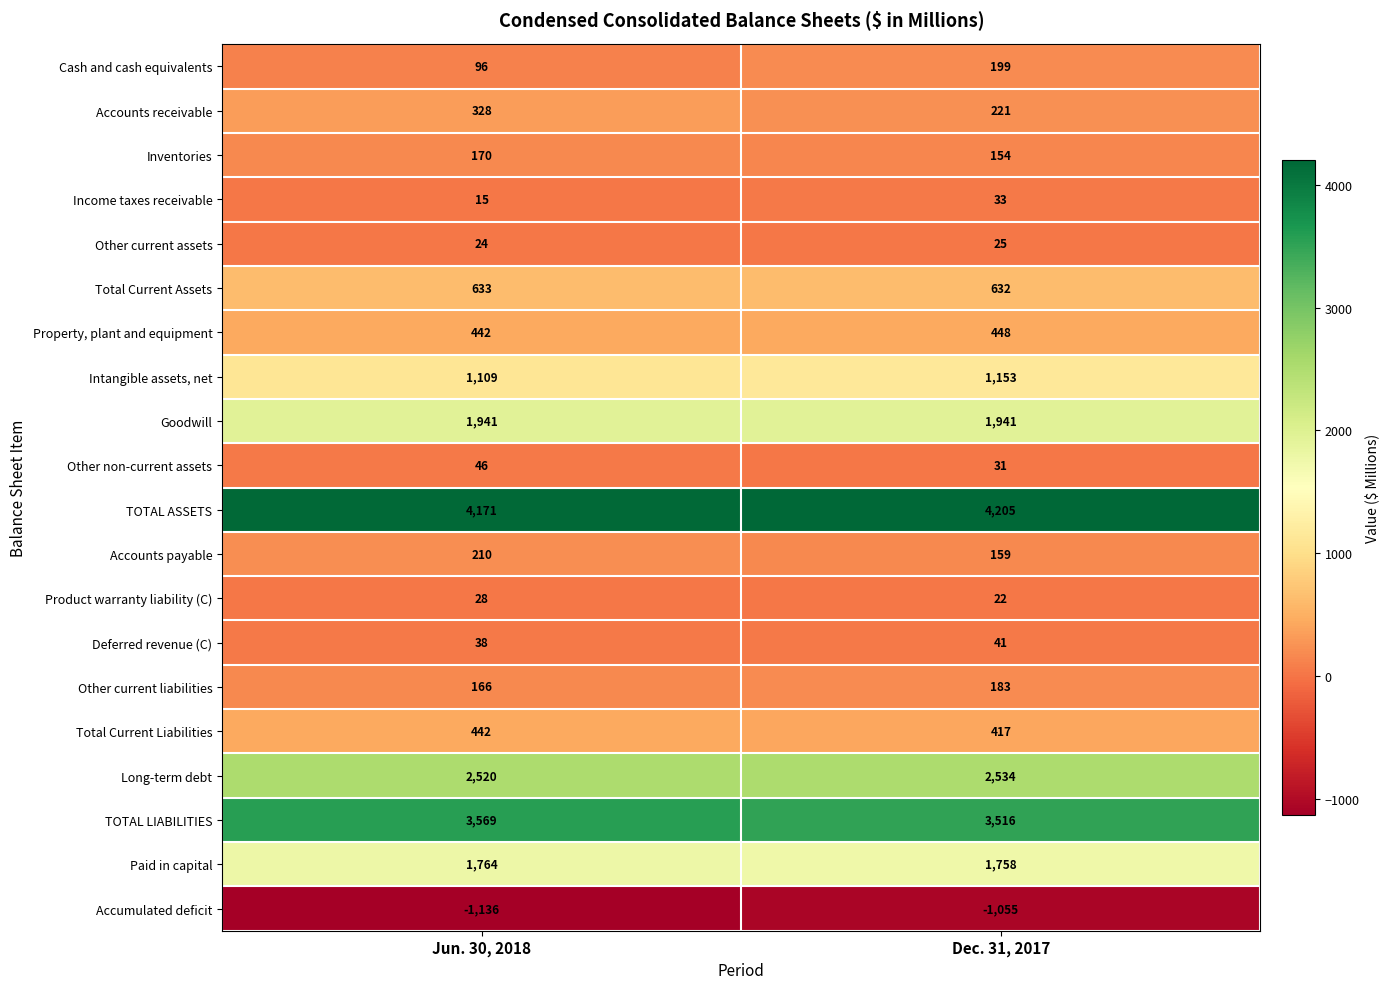

At which category is the sum across all series the highest?

Dec. 31, 2017